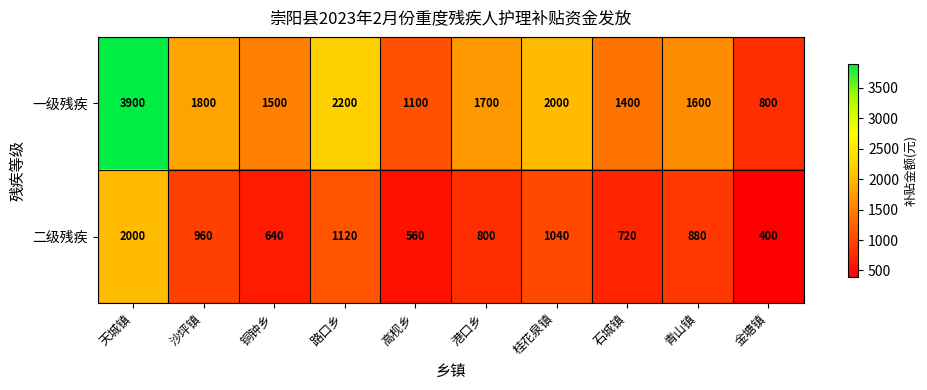

What is the difference between the 一级残疾 values at 沙坪镇 and 铜钟乡?

300